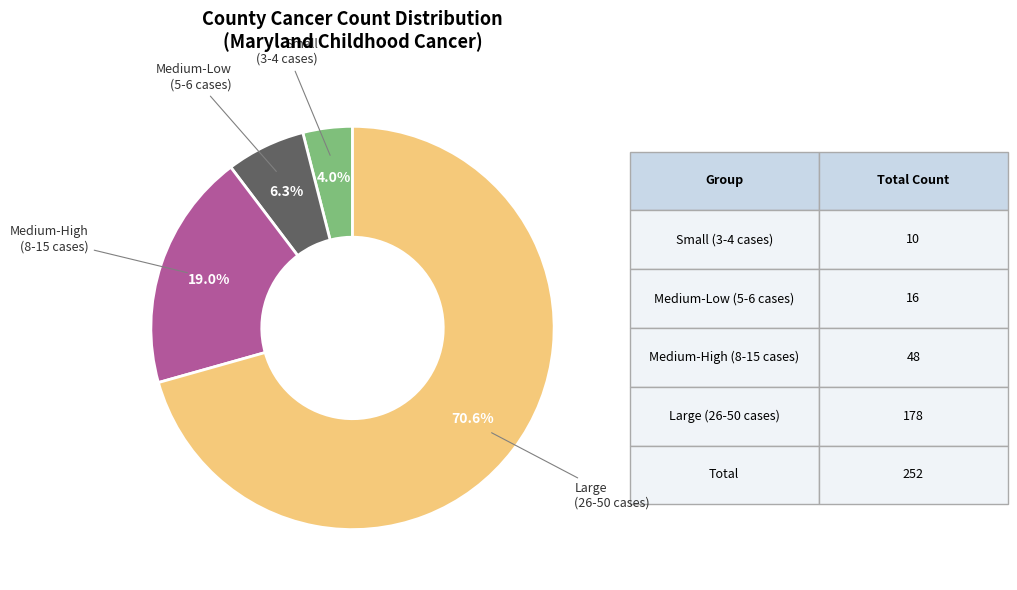

Does any single category account for the majority?

Yes